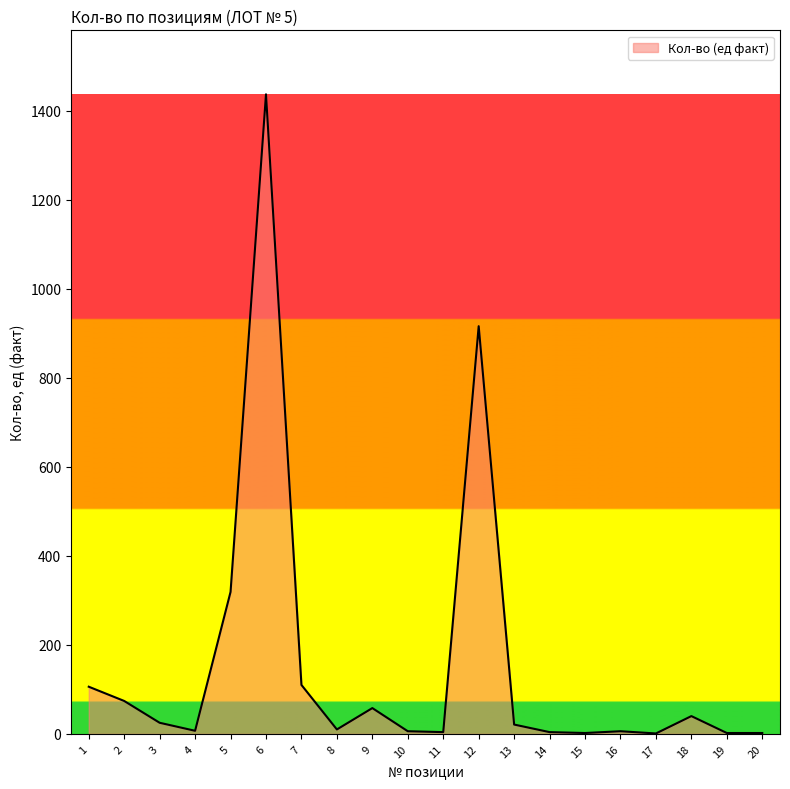

Does the chart display data point markers on the line(s)?

No